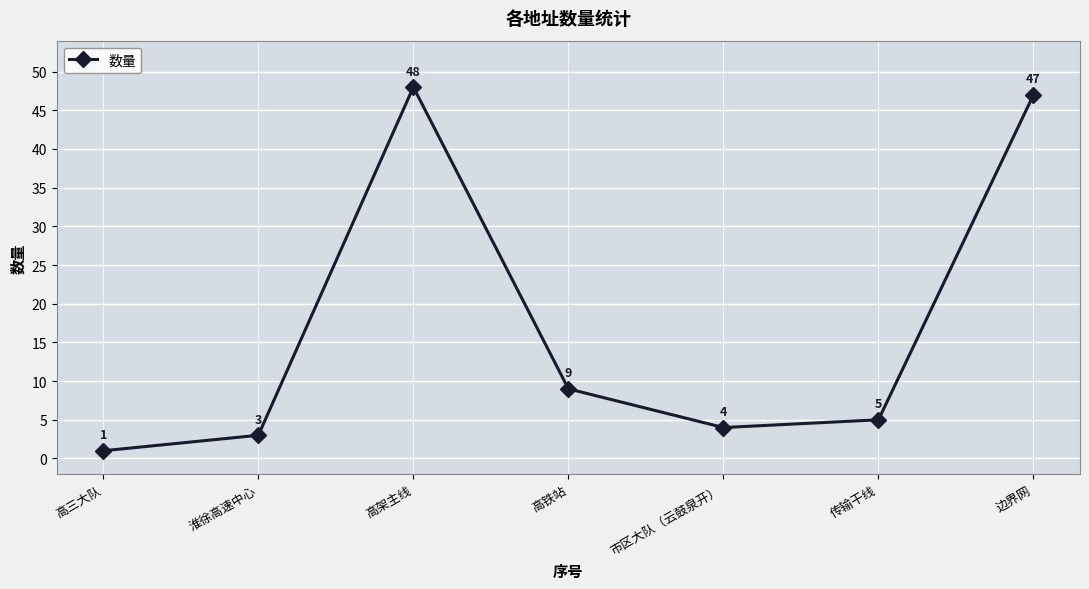

True or false: the data shows 3 at 高铁站.

False